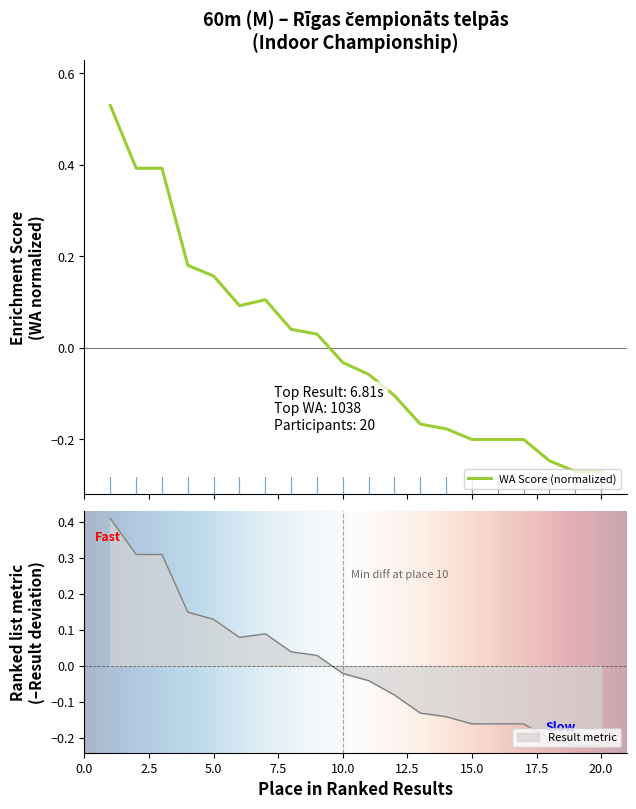

The value of Result at 10 is -0.0. True or false?

True